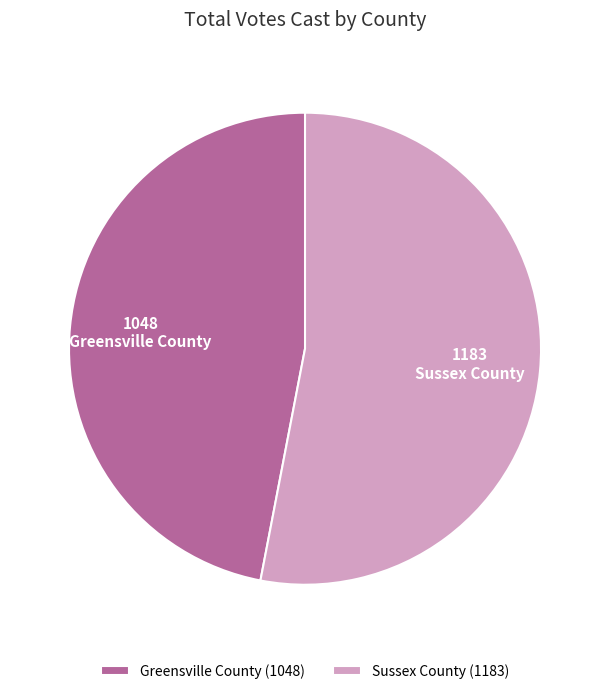

The Greensville County (1048) slice represents 33% of the pie. True or false?

False